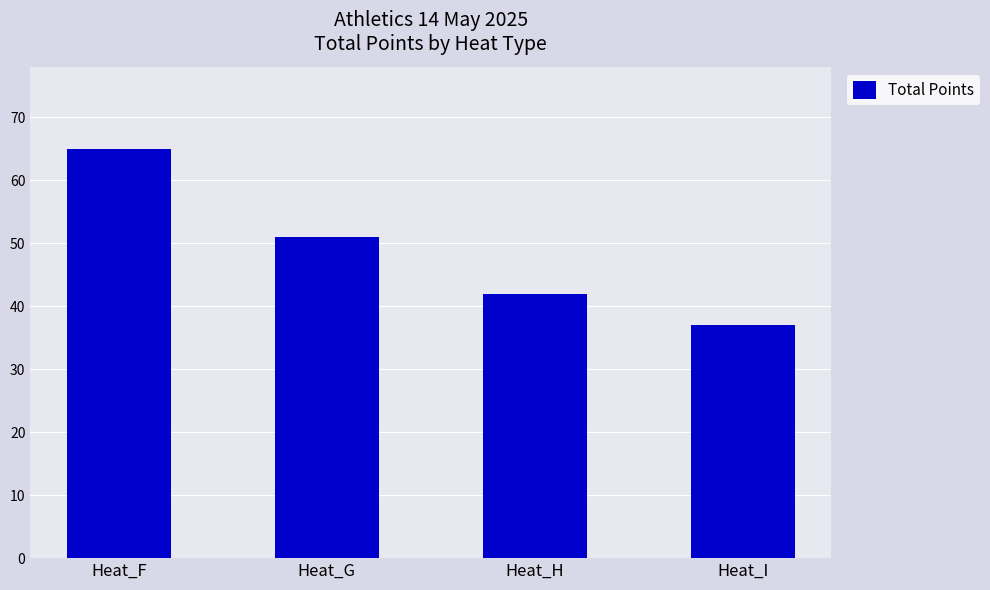

What is the change in value from Heat_H to Heat_I?

-5